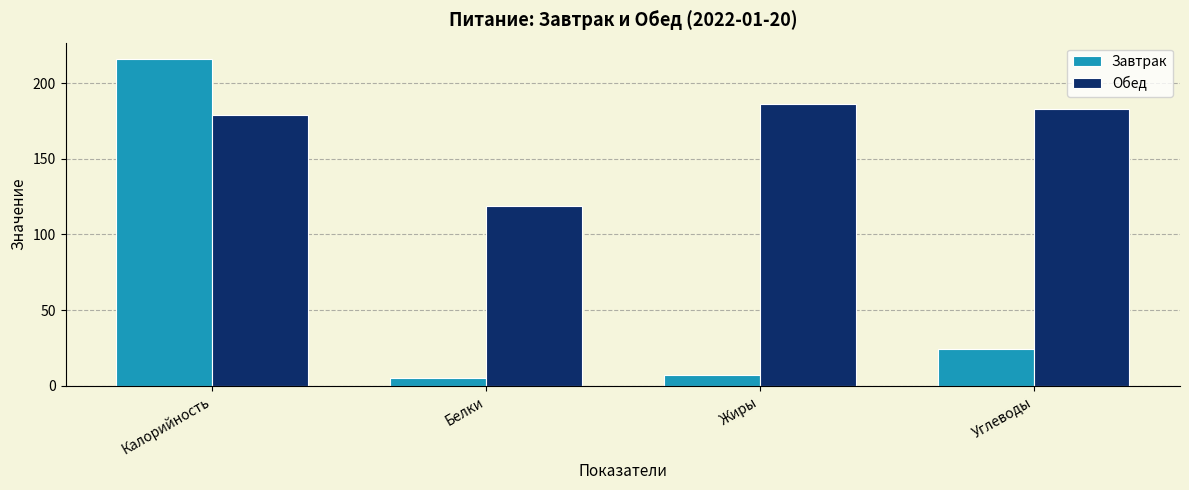

What is the difference between the second highest and second lowest values in the Обед series?

4